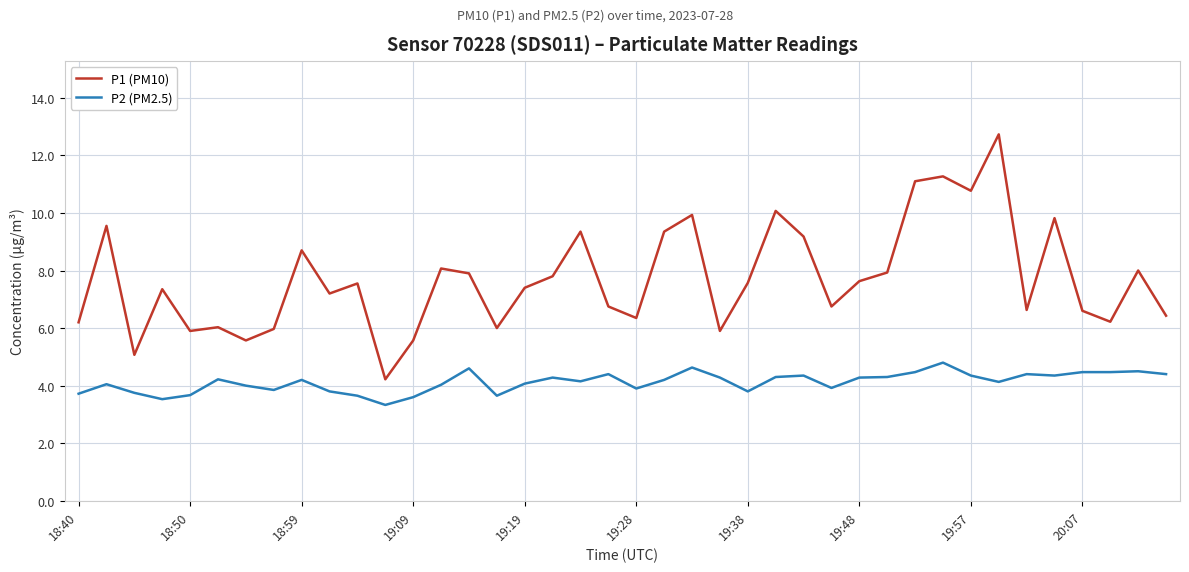

Which series has the widest spread of values?

P1 (PM10)